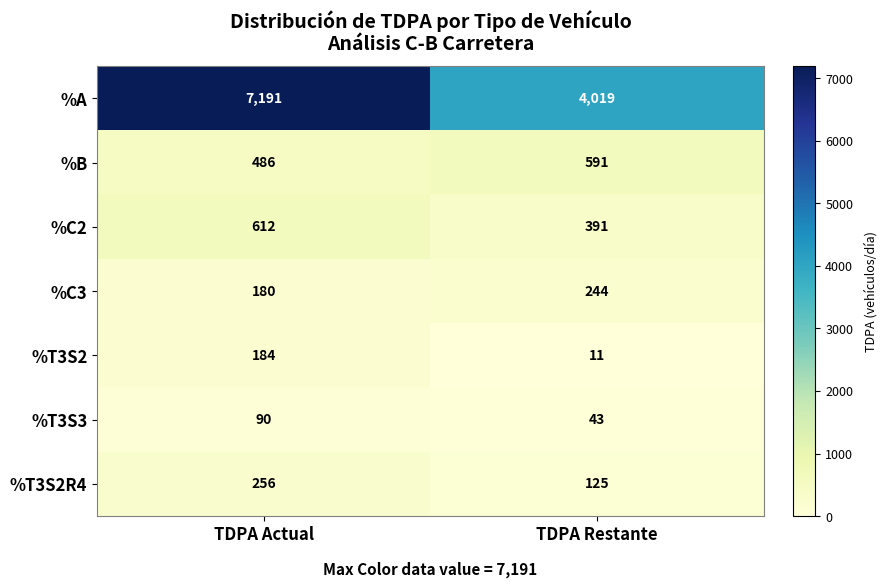

Is it true that %C2 equals 330 at TDPA Actual?

False